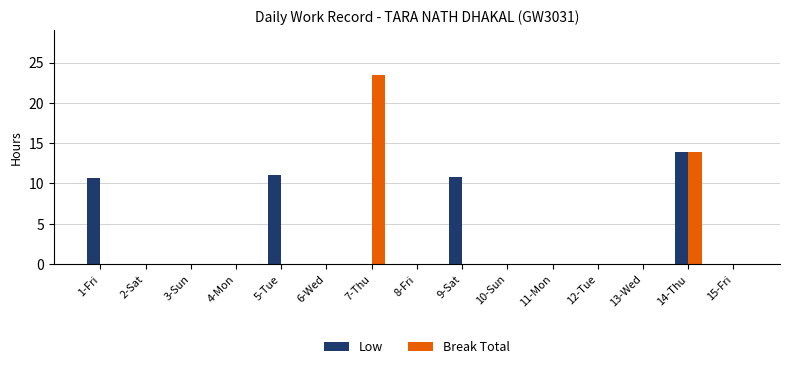

Are the bars grouped side by side (vs. stacked)?

Yes